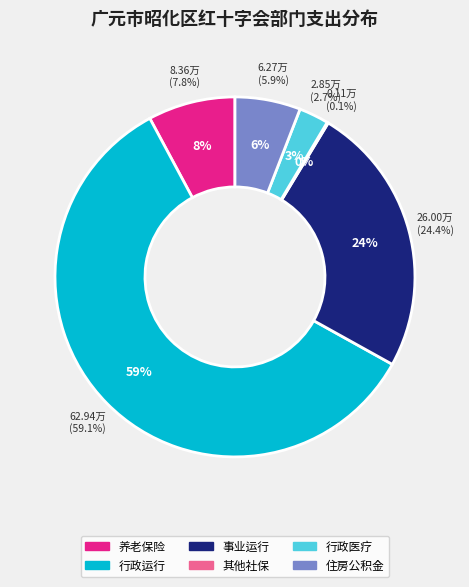

Is there any slice that represents more than half of the pie?

Yes